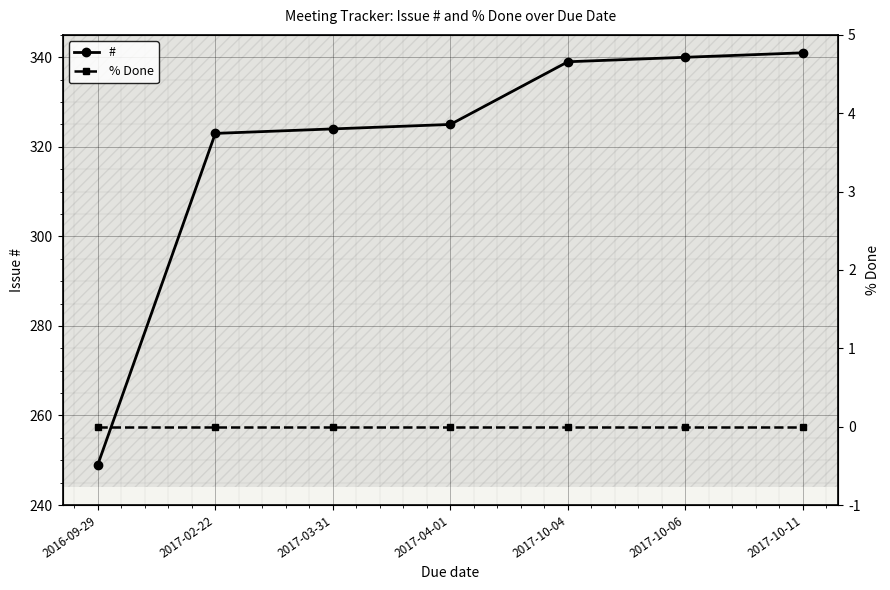

What is the label of the 1st point from the right?

2017-10-11